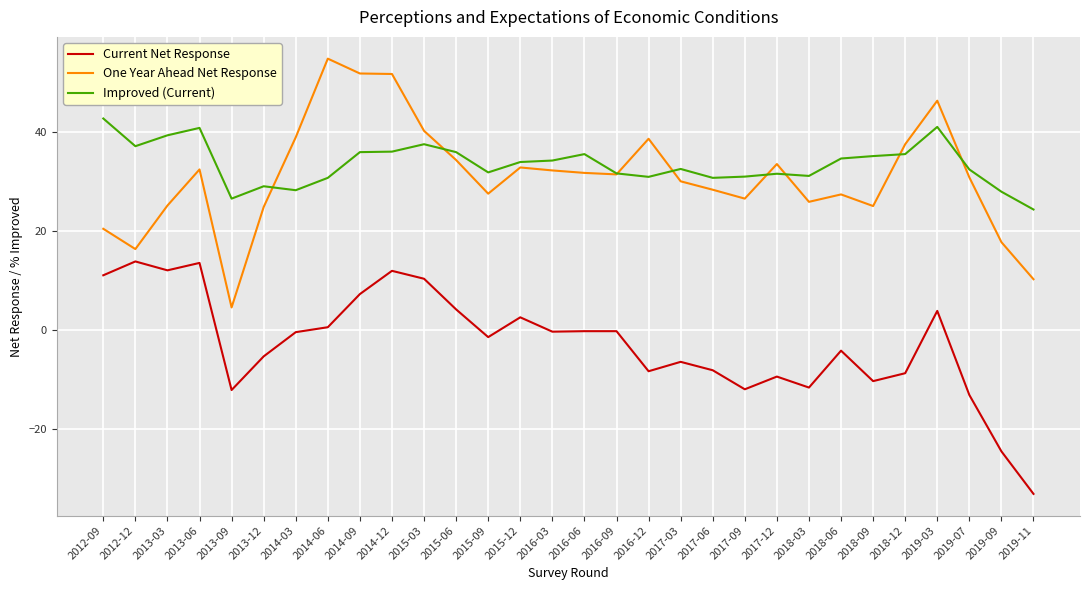

What is the spread (max minus min) of values at 2012-12?

23.3